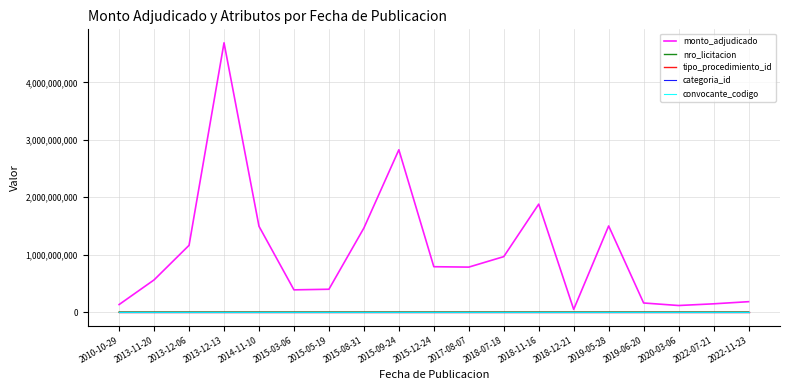

Between 2013-12-06 and 2019-06-20, which series saw the biggest shift?

monto_adjudicado